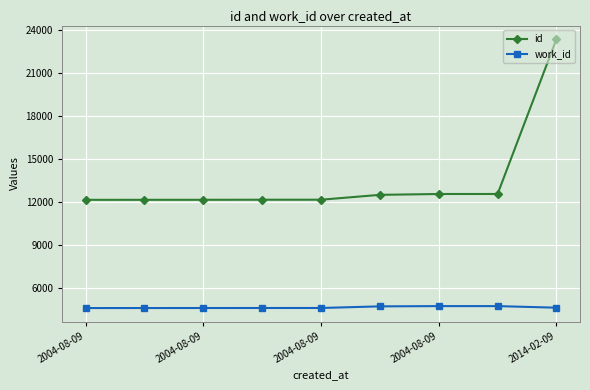

Rank the series by their maximum value, from highest to lowest.

id, work_id